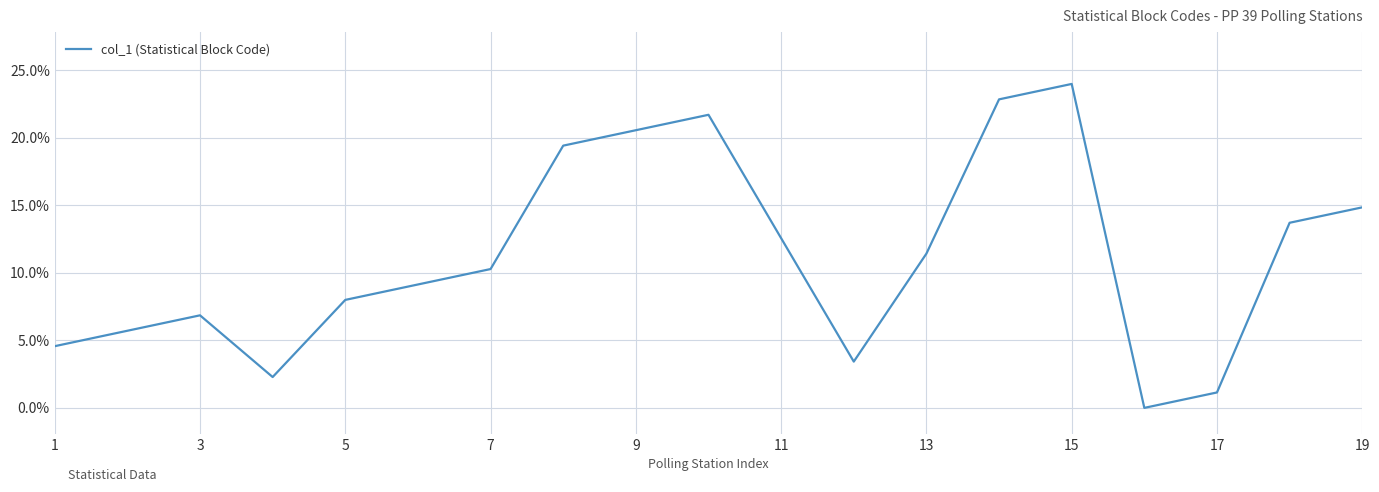

What is the difference between the maximum and minimum values?

24.0